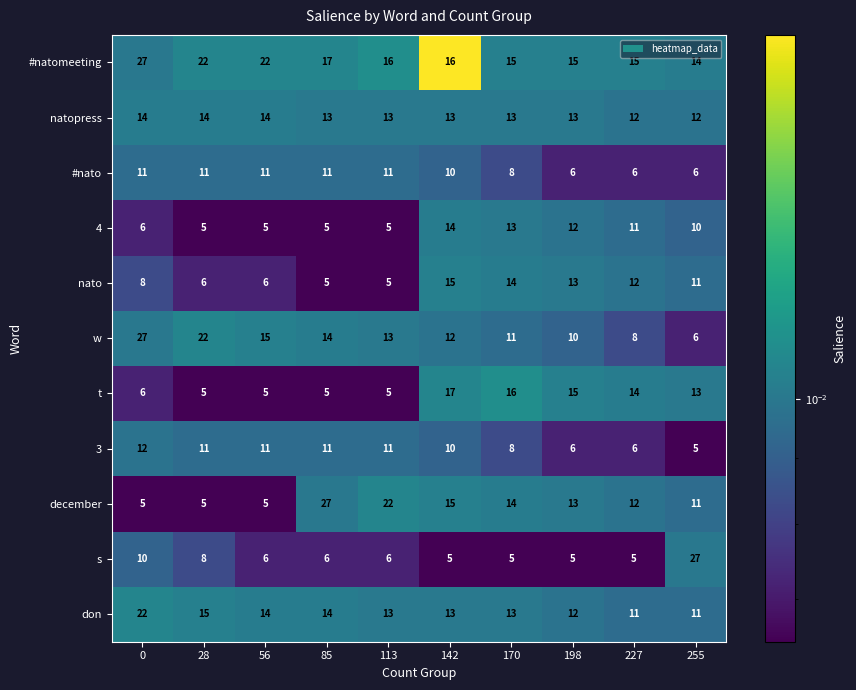

Is it true that 3 equals 15 at 28?

False